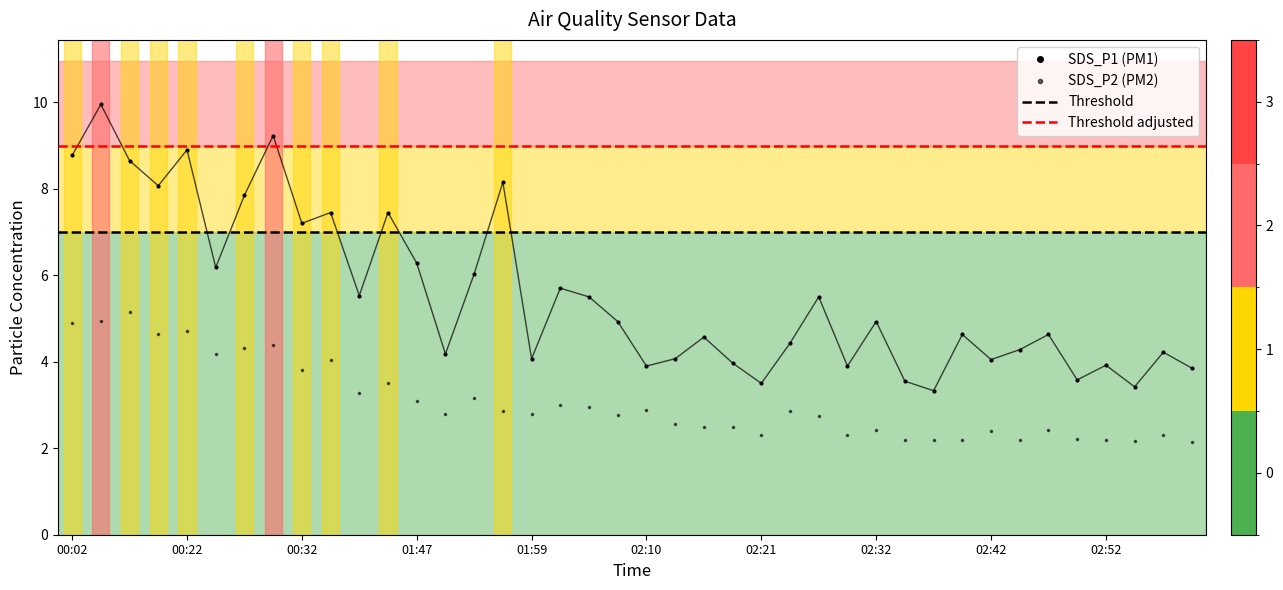

What is the average value of the SDS_P2 series?

3.1